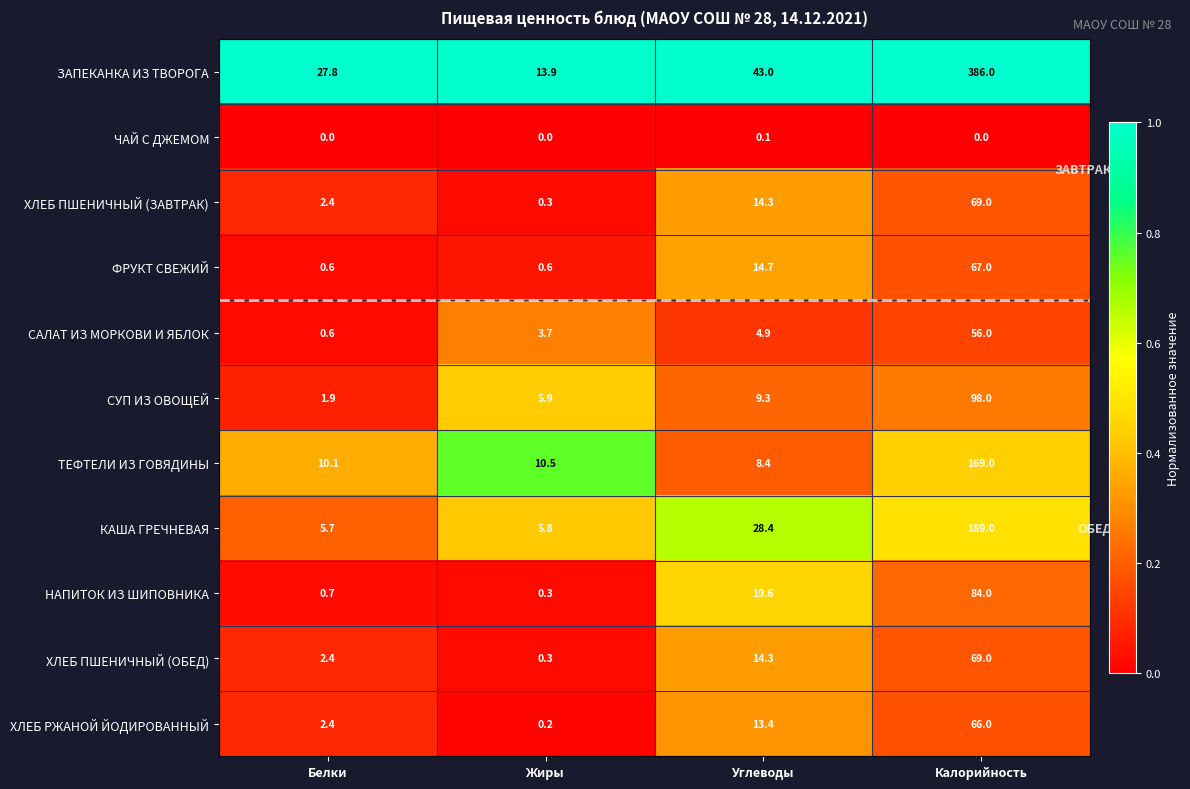

What is the sum of the САЛАТ ИЗ МОРКОВИ И ЯБЛОК values at Белки and Углеводы?

5.5